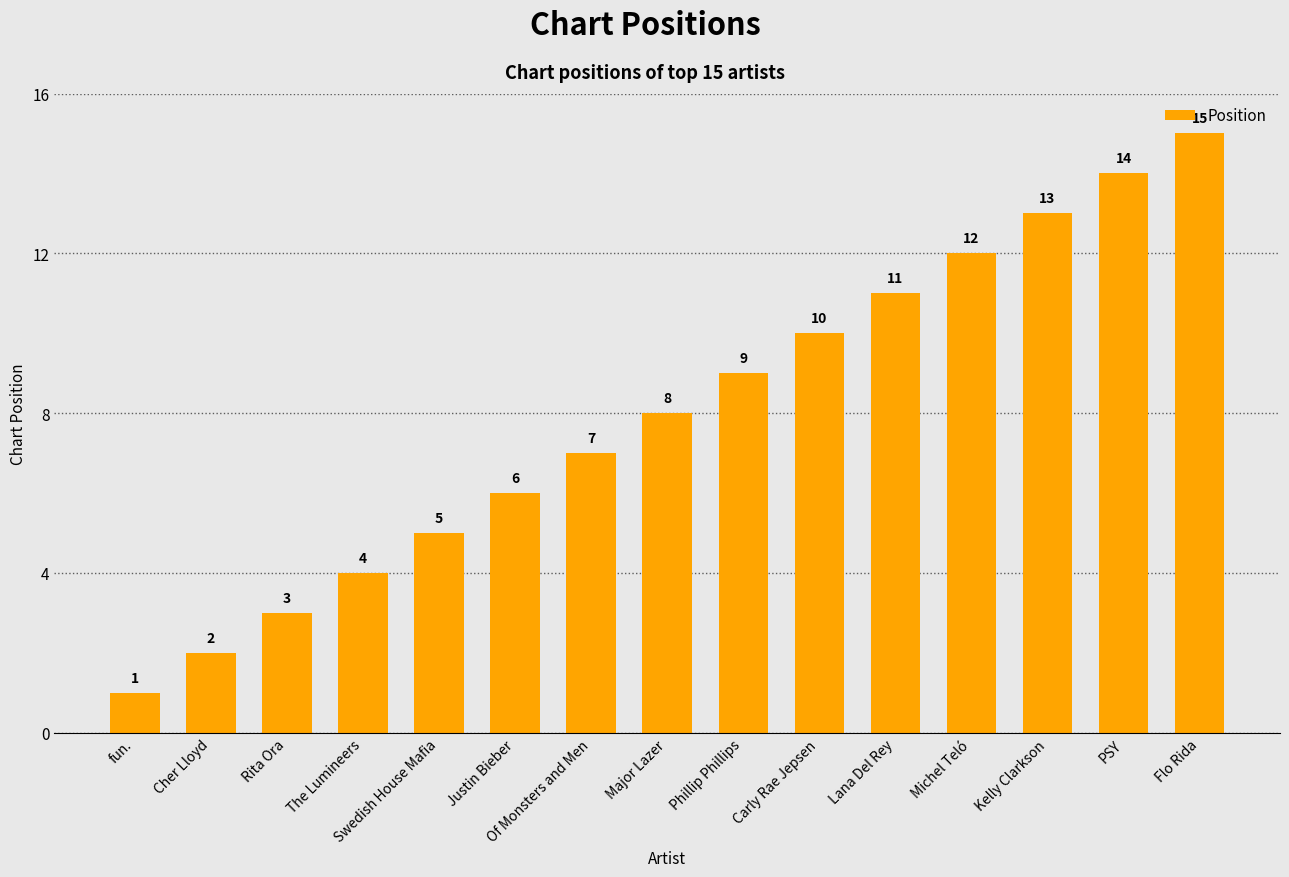

Read the value at Rita Ora.

3